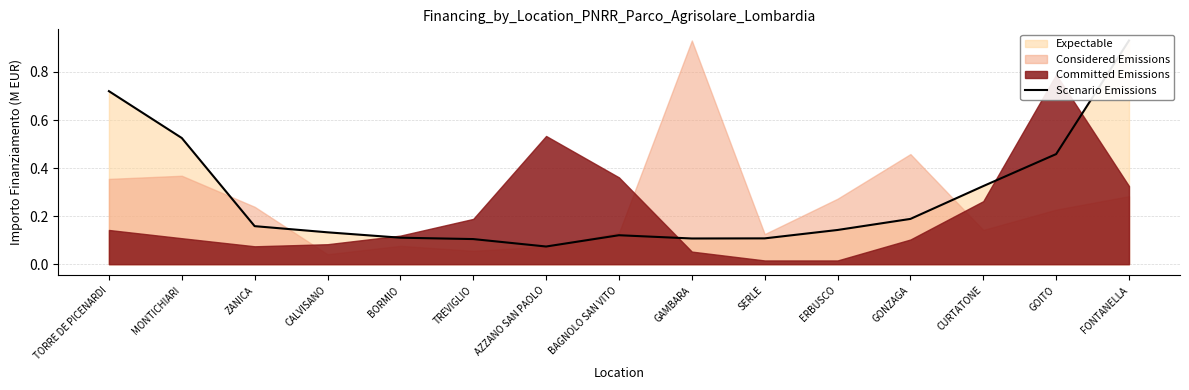

List the labels in order of value, smallest first.

AZZANO SAN PAOLO, TREVIGLIO, GAMBARA, SERLE, BORMIO, BAGNOLO SAN VITO, CALVISANO, ERBUSCO, ZANICA, GONZAGA, CURTATONE, GOITO, MONTICHIARI, TORRE DE PICENARDI, FONTANELLA